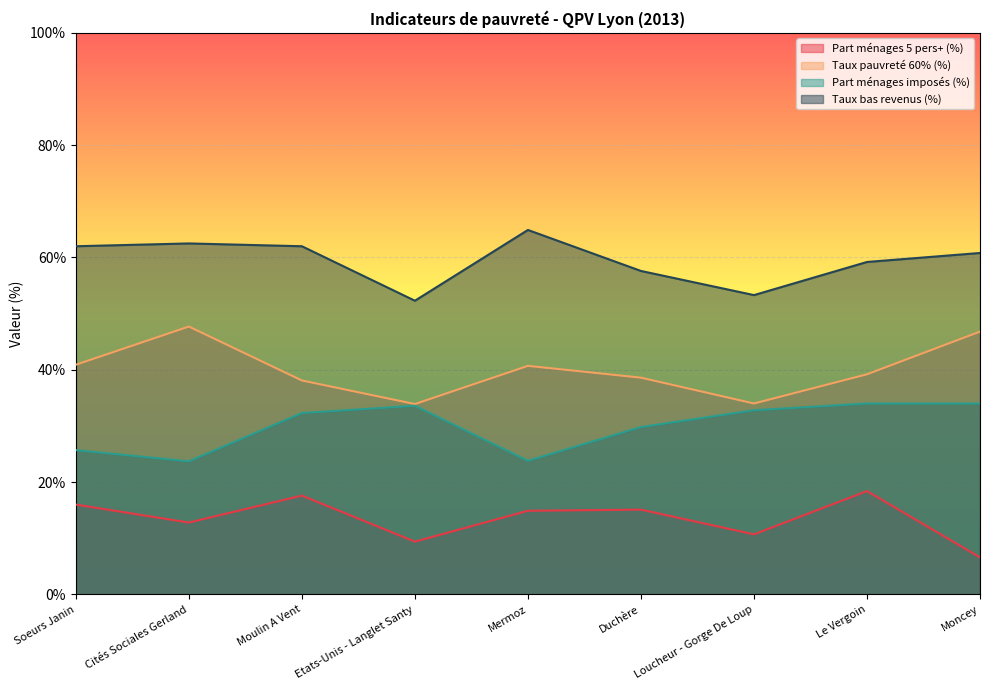

How many data points in Part ménages 5 pers+ (%) are above 14?

5